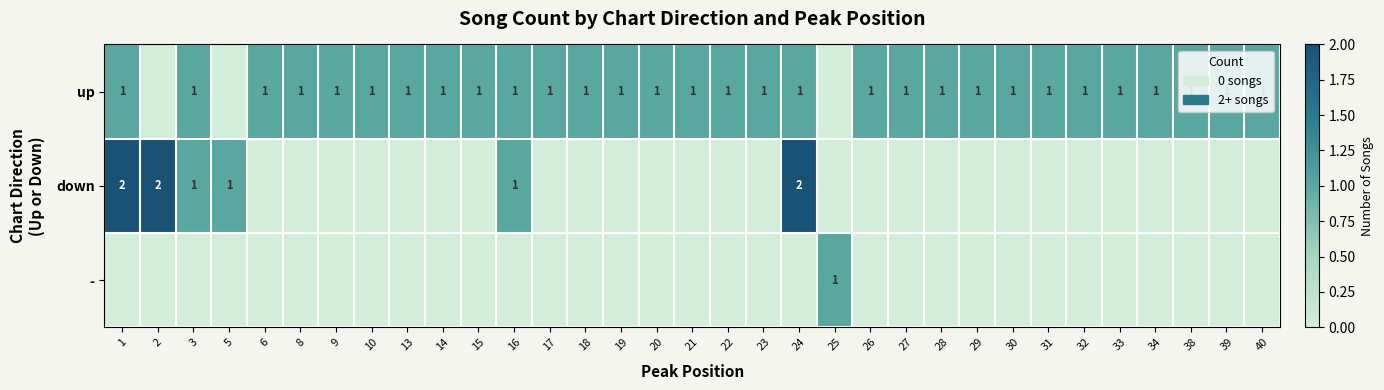

The up series shows 0 at 26. True or false?

False